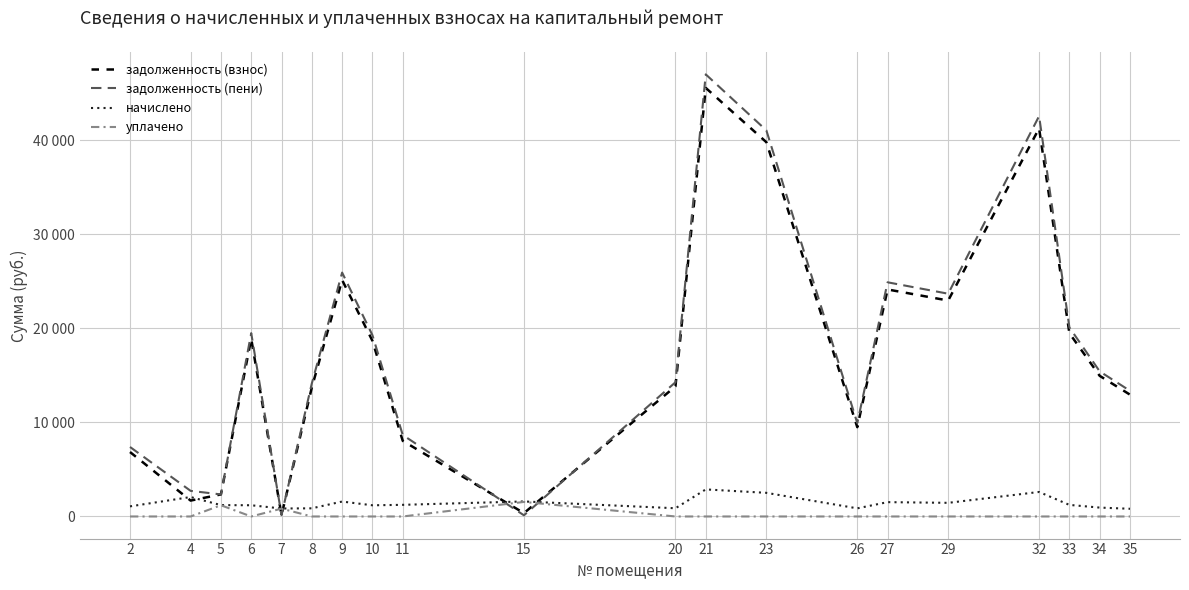

What are all the series names shown in the legend?

задолженность (взнос), задолженность (пени), начислено, уплачено